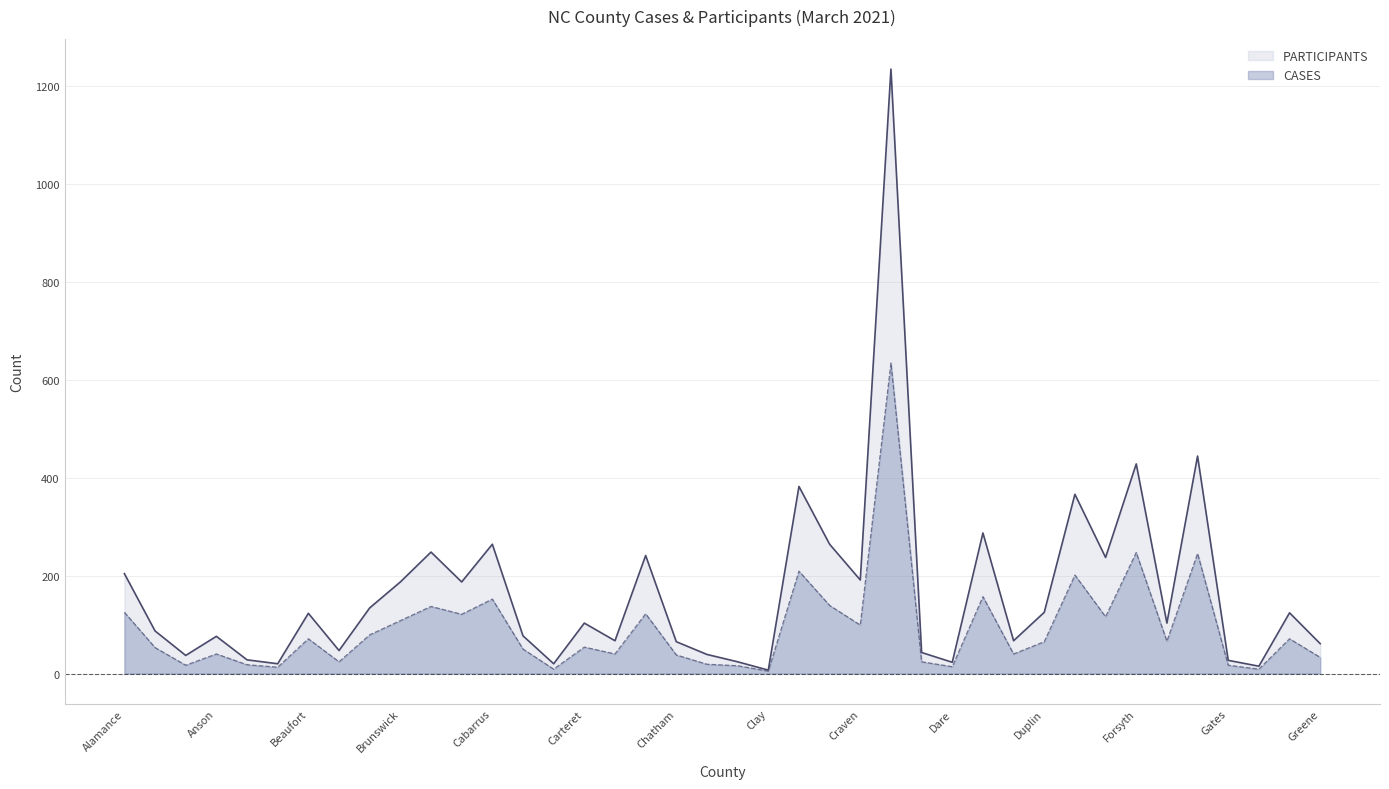

What is the sum of the CASES values at Beaufort and Clay?

76